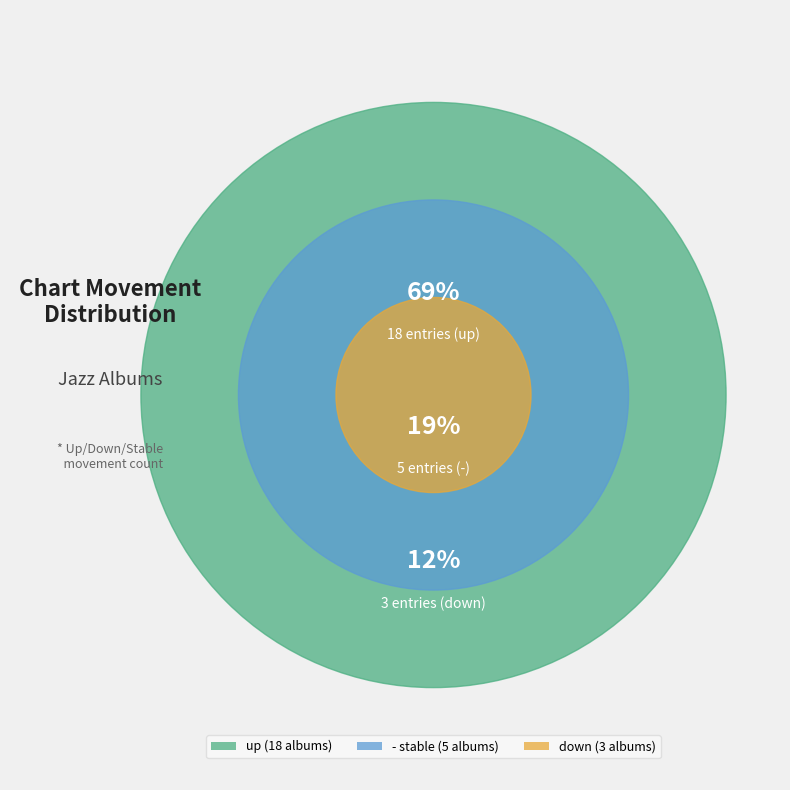

How many slices are in this pie chart?

3